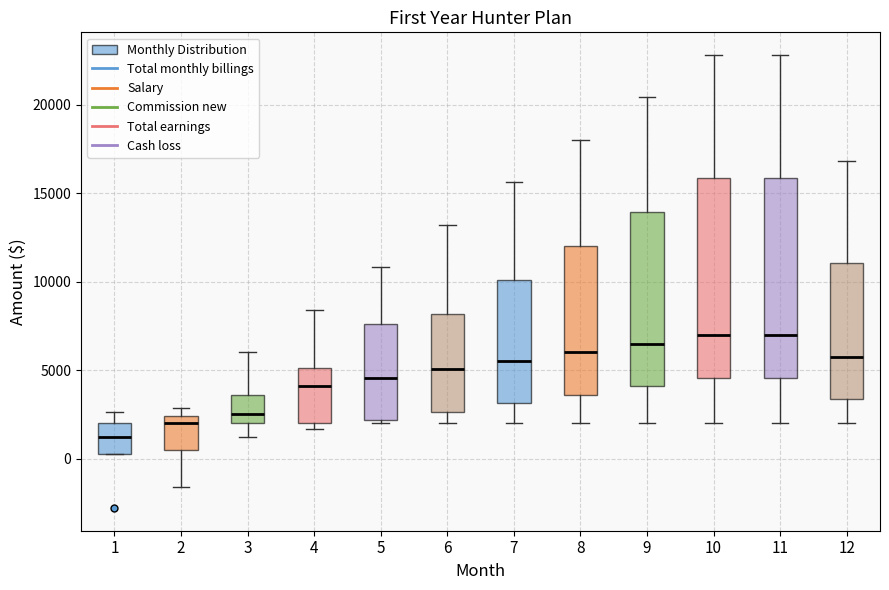

Reading left to right, transcribe this box plot: for each box, give where its median line is, the range the box spans, and where its two whiskers end, as read against the y-axis. The values are not printed on the chart, so give them approximately, as read against the axis.

1: median 1000, box 0 to 2000, whiskers 0 to 2500
2: median 2000, box 500 to 2500, whiskers -1500 to 3000
3: median 2500, box 2000 to 3500, whiskers 1000 to 6000
4: median 4000, box 2000 to 5000, whiskers 1500 to 8500
5: median 4500, box 2000 to 7500, whiskers 2000 (just below the box's lower edge) to 11000
6: median 5000, box 2500 to 8000, whiskers 2000 to 13000
7: median 5500, box 3000 to 10000, whiskers 2000 to 15500
8: median 6000, box 3500 to 12000, whiskers 2000 to 18000
9: median 6500, box 4000 to 14000, whiskers 2000 to 20500
10: median 7000, box 4500 to 16000, whiskers 2000 to 23000
11: median 7000, box 4500 to 16000, whiskers 2000 to 23000
12: median 6000, box 3500 to 11000, whiskers 2000 to 17000